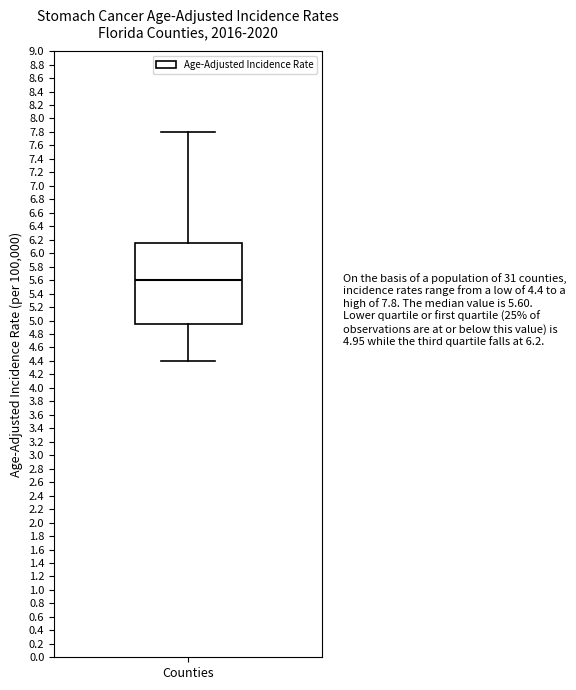

Transcribe this box plot: give where the median line is, the range the box spans, and where the two whiskers end, as read against the y-axis. The values are not printed on the chart, so give them approximately, as read against the axis.

median 5.60, box 4.96 to 6.16, whiskers 4.40 to 7.80